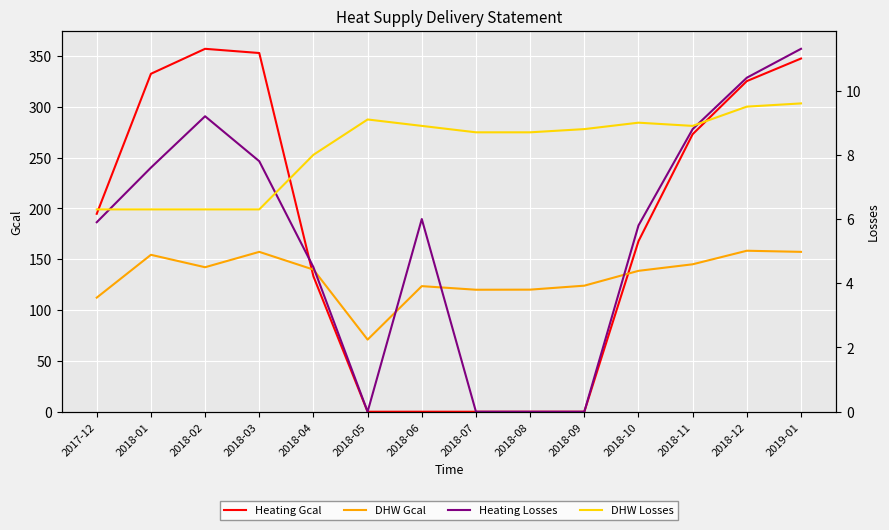

How many distinct data groups are displayed?

4